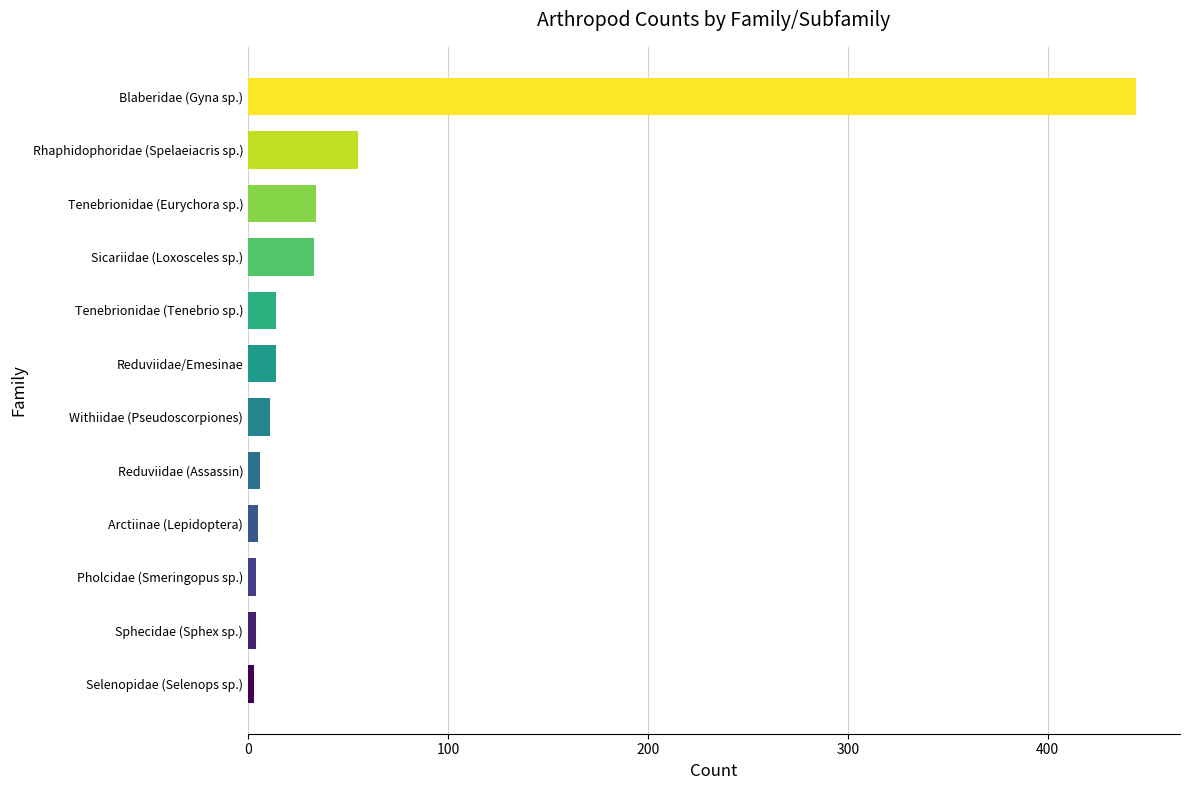

How many values are below 14?

6